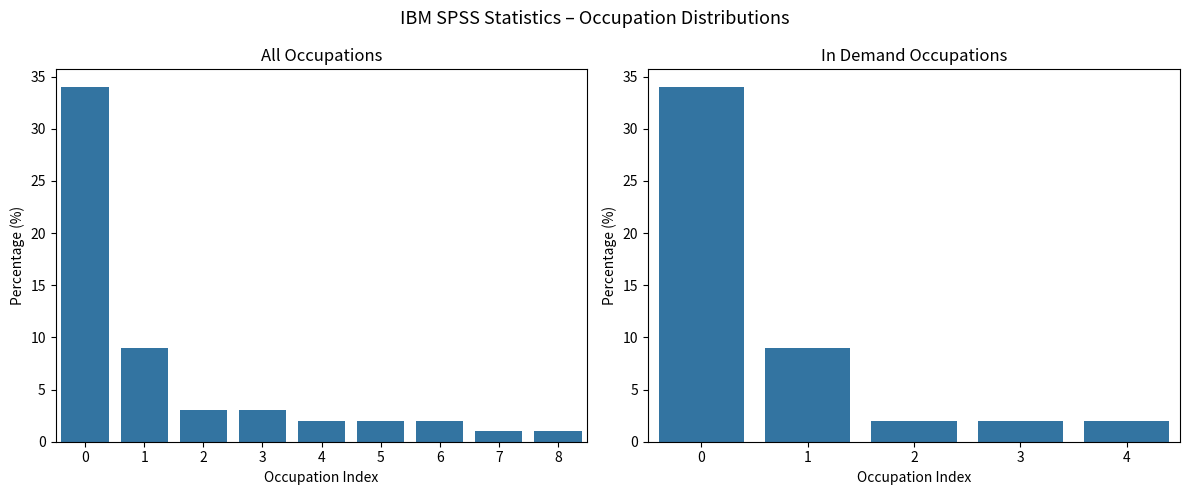

How many data points does each series have?

9